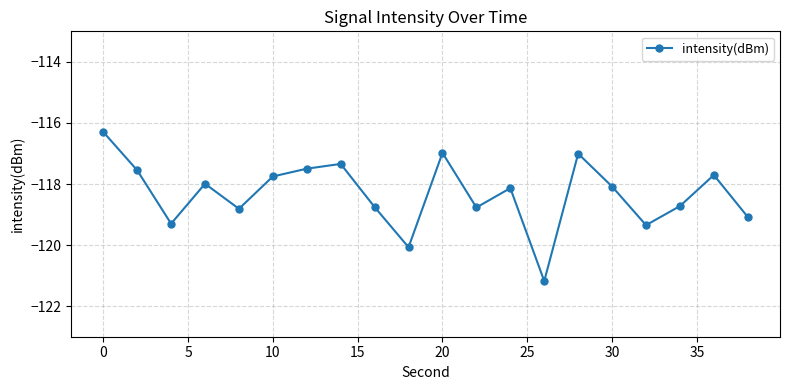

What is the smallest value displayed?

-121.2